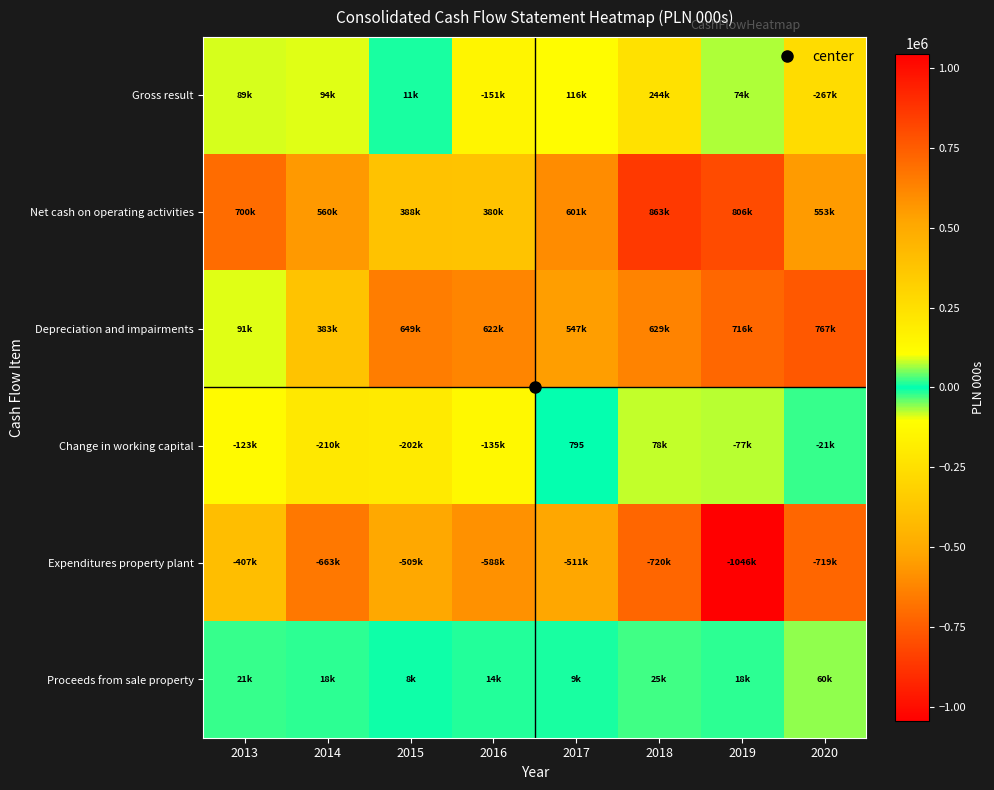

Which has a higher value, 2016 or 2017?

2017